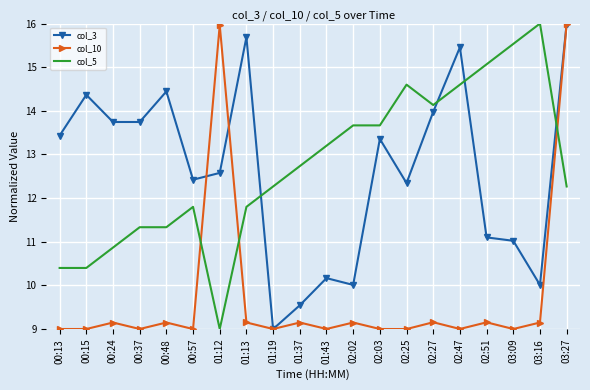

What is the difference between the highest and lowest values at 01:12?

7.0